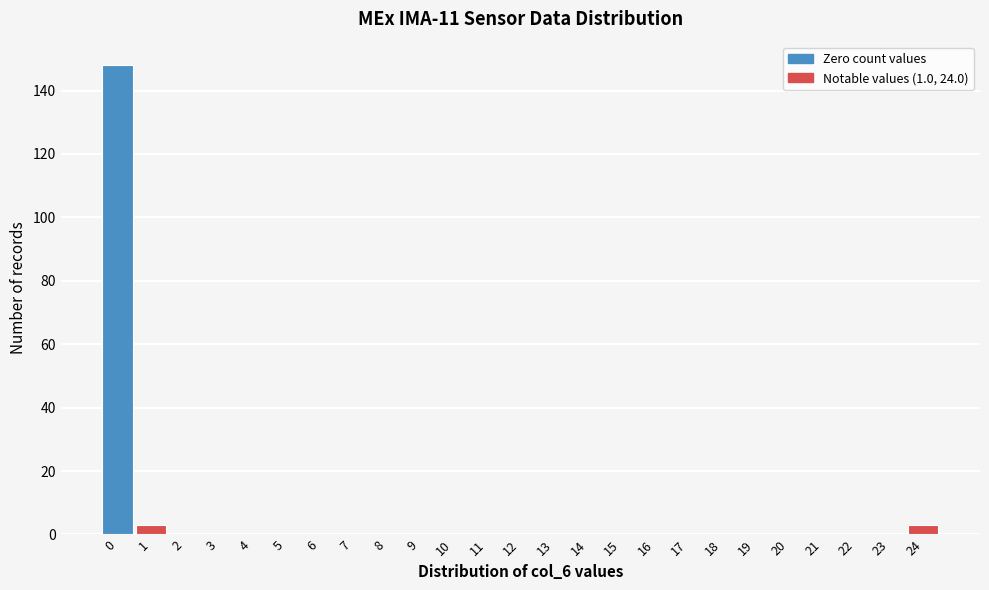

Reading left to right, list all the values displayed in this chart.

0=148	1=3	2=0	3=0	4=0	5=0	6=0	7=0	8=0	9=0	10=0	11=0	12=0	13=0	14=0	15=0	16=0	17=0	18=0	19=0	20=0	21=0	22=0	23=0	24=3